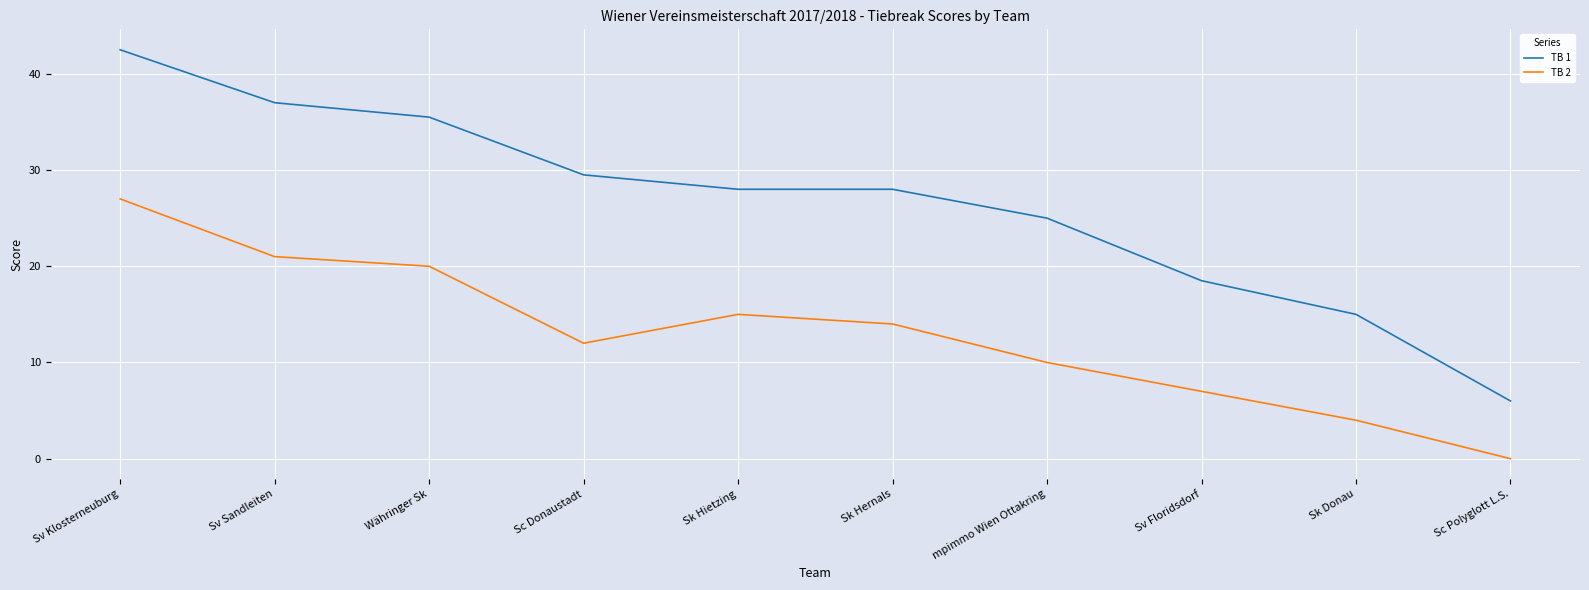

Which series changed the most between Währinger Sk and Sk Hernals?

TB 1